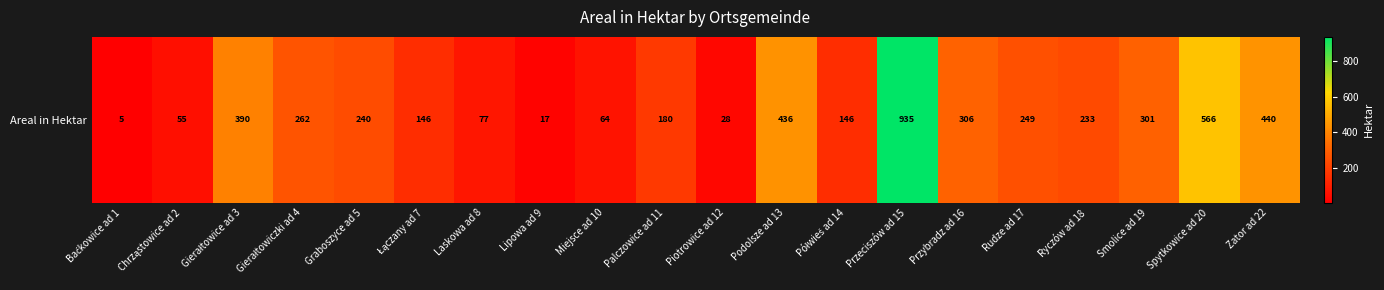

Is it true that the value at Miejsce ad 10 is 64?

True